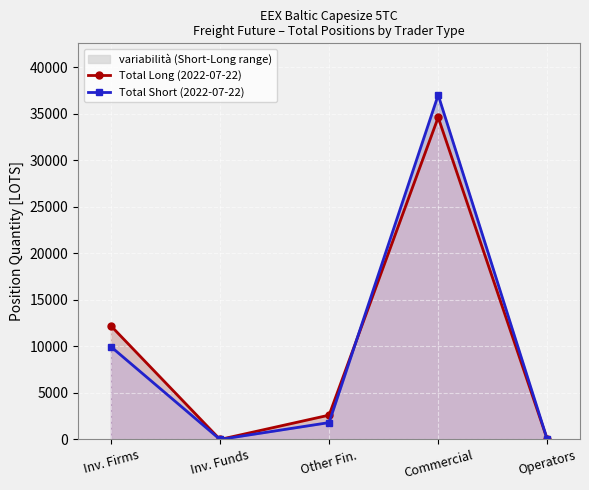

True or false: Total Short (2022-07-22) has more than 0 points higher than both neighbors.

True